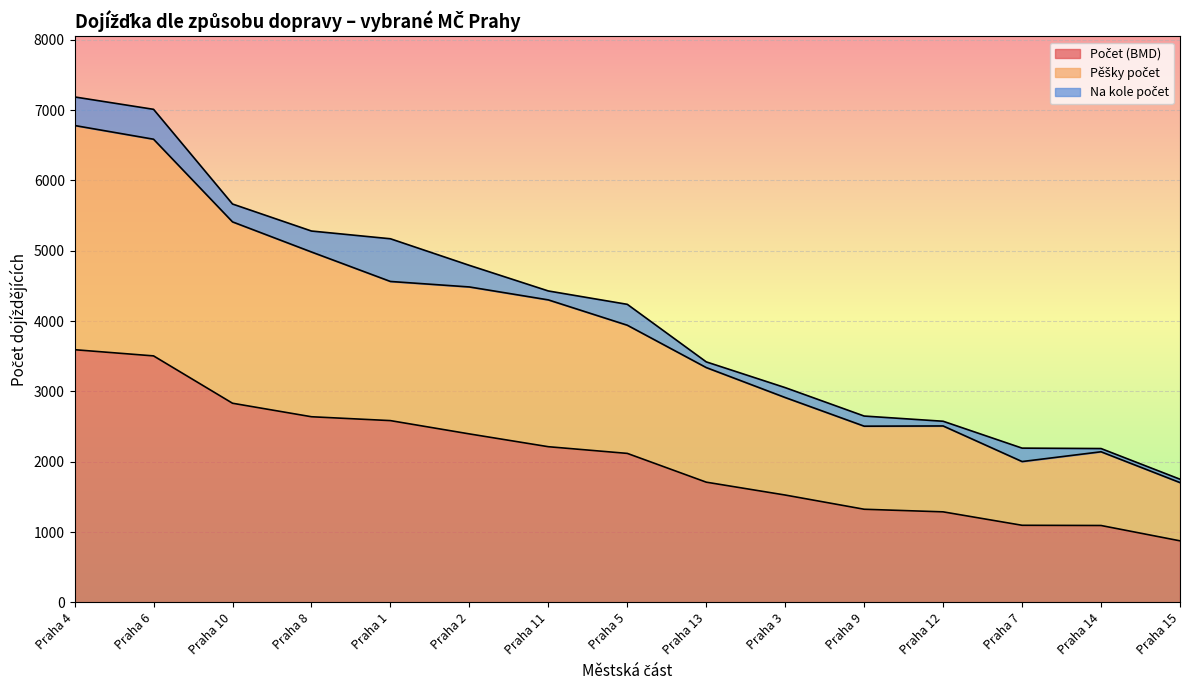

What is the difference between the second highest and second lowest values in the Počet (BMD) series?

2411